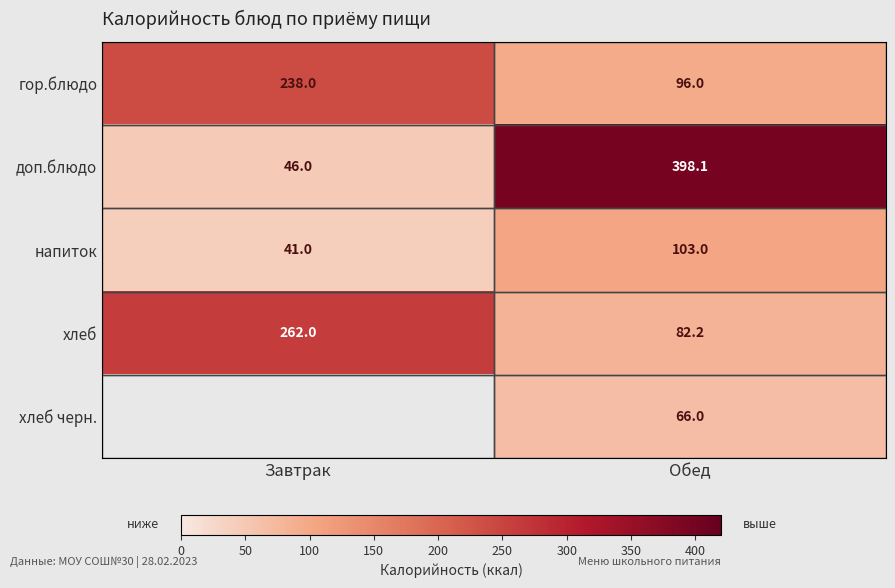

What is the sum of all гор.блюдо values?

334.0